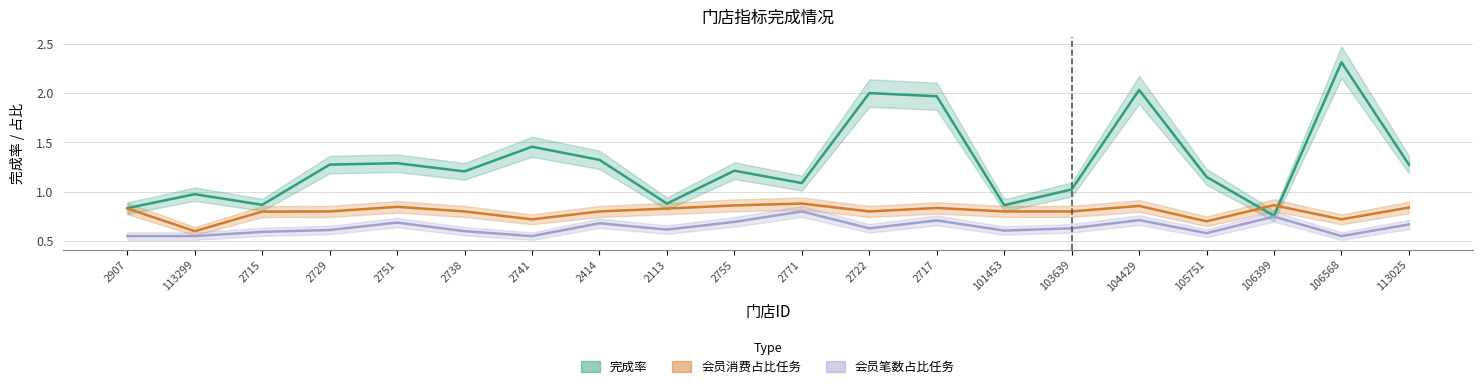

Reading left to right, transcribe all the data shown in this chart.

完成率: 2907=0.8	113299=1.0	2715=0.9	2729=1.3	2751=1.3	2738=1.2	2741=1.5	2414=1.3	2113=0.9	2755=1.2	2771=1.1	2722=2.0	2717=2.0	101453=0.9	103639=1.0	104429=2.0	105751=1.1	106399=0.8	106568=2.3	113025=1.3
会员消费占比任务: 2907=0.8	113299=0.6	2715=0.8	2729=0.8	2751=0.8	2738=0.8	2741=0.7	2414=0.8	2113=0.8	2755=0.9	2771=0.9	2722=0.8	2717=0.8	101453=0.8	103639=0.8	104429=0.9	105751=0.7	106399=0.9	106568=0.7	113025=0.8
会员笔数占比任务: 2907=0.6	113299=0.6	2715=0.6	2729=0.6	2751=0.7	2738=0.6	2741=0.6	2414=0.7	2113=0.6	2755=0.7	2771=0.8	2722=0.6	2717=0.7	101453=0.6	103639=0.6	104429=0.7	105751=0.6	106399=0.7	106568=0.6	113025=0.7